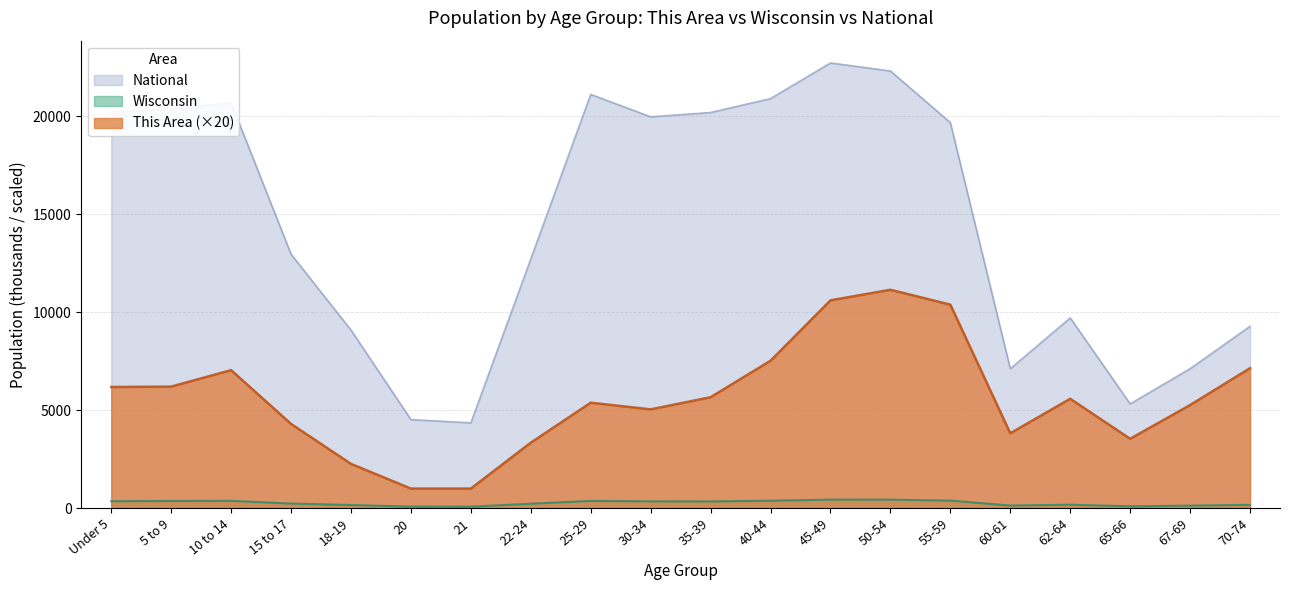

In This Area, how many points are lower than both neighbors (excluding endpoints)?

3